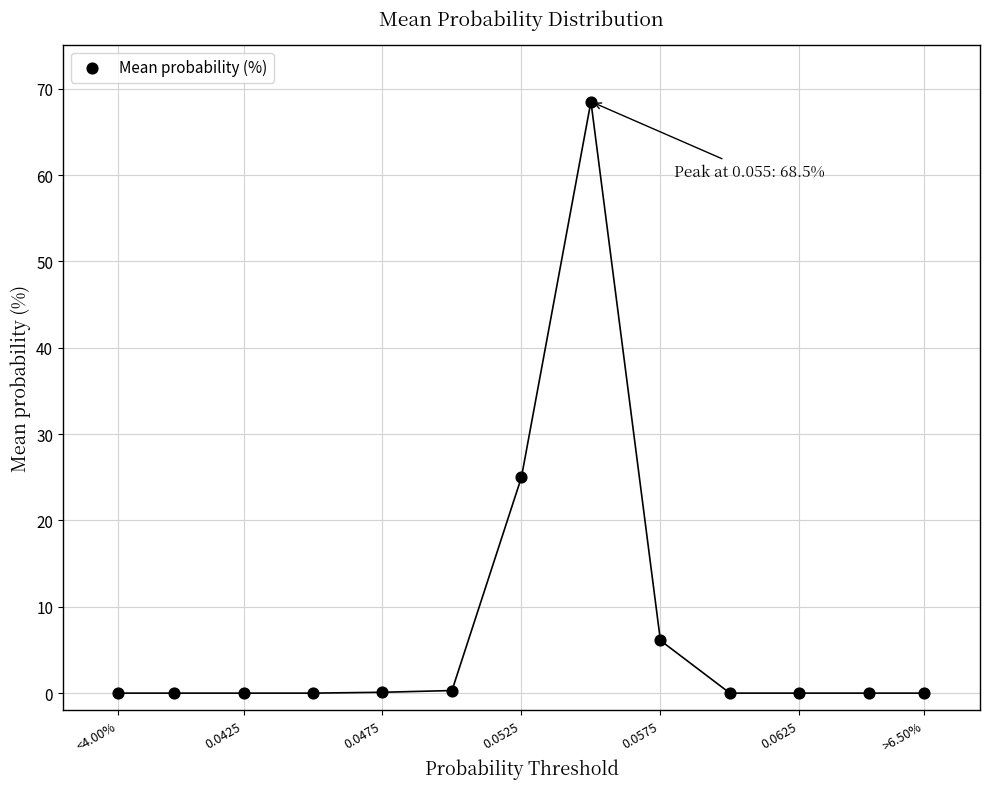

What Y value in the scatter plot is closest to 34?

25.0